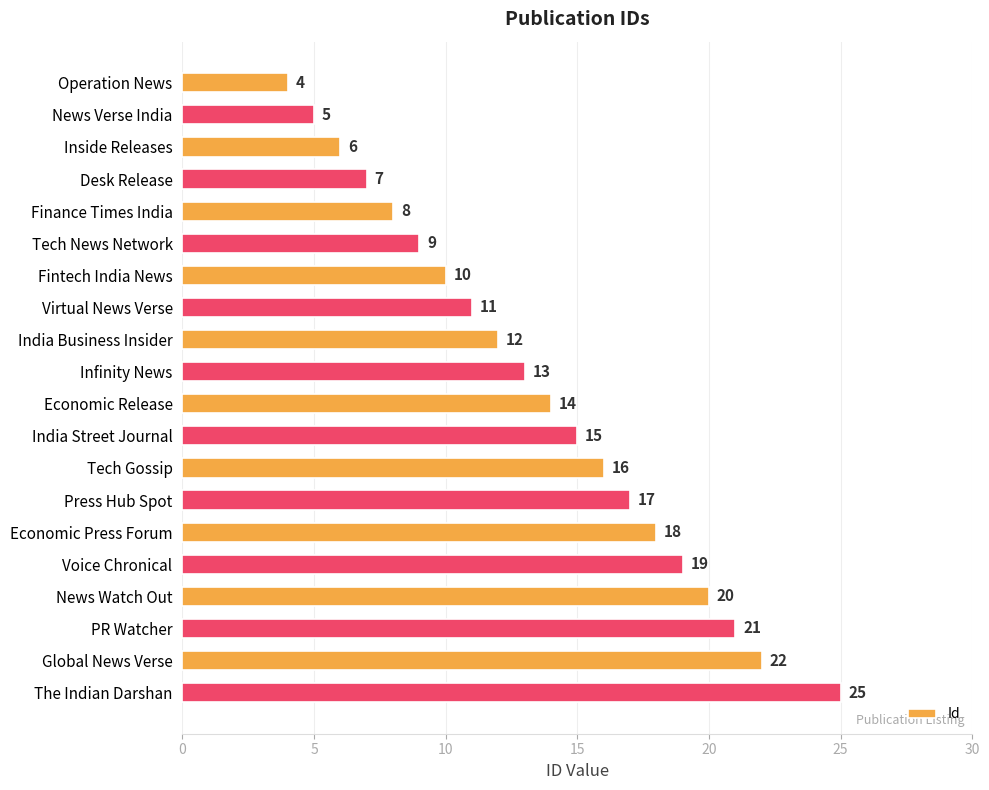

Read the value at Finance Times India.

8